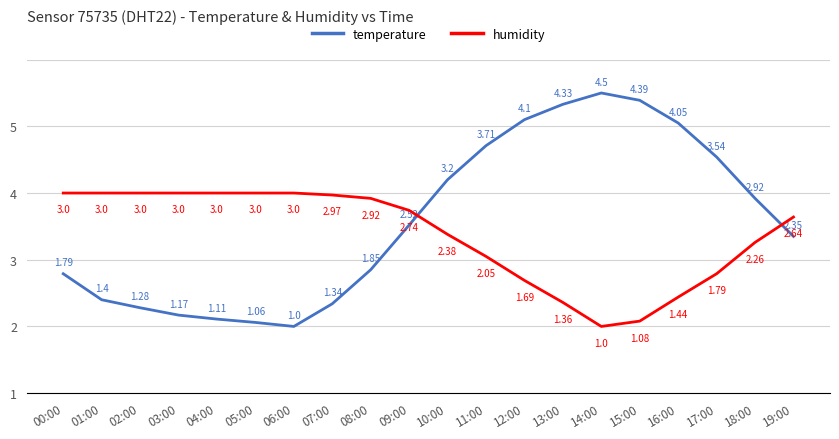

Which series has the largest total across all categories?

temperature